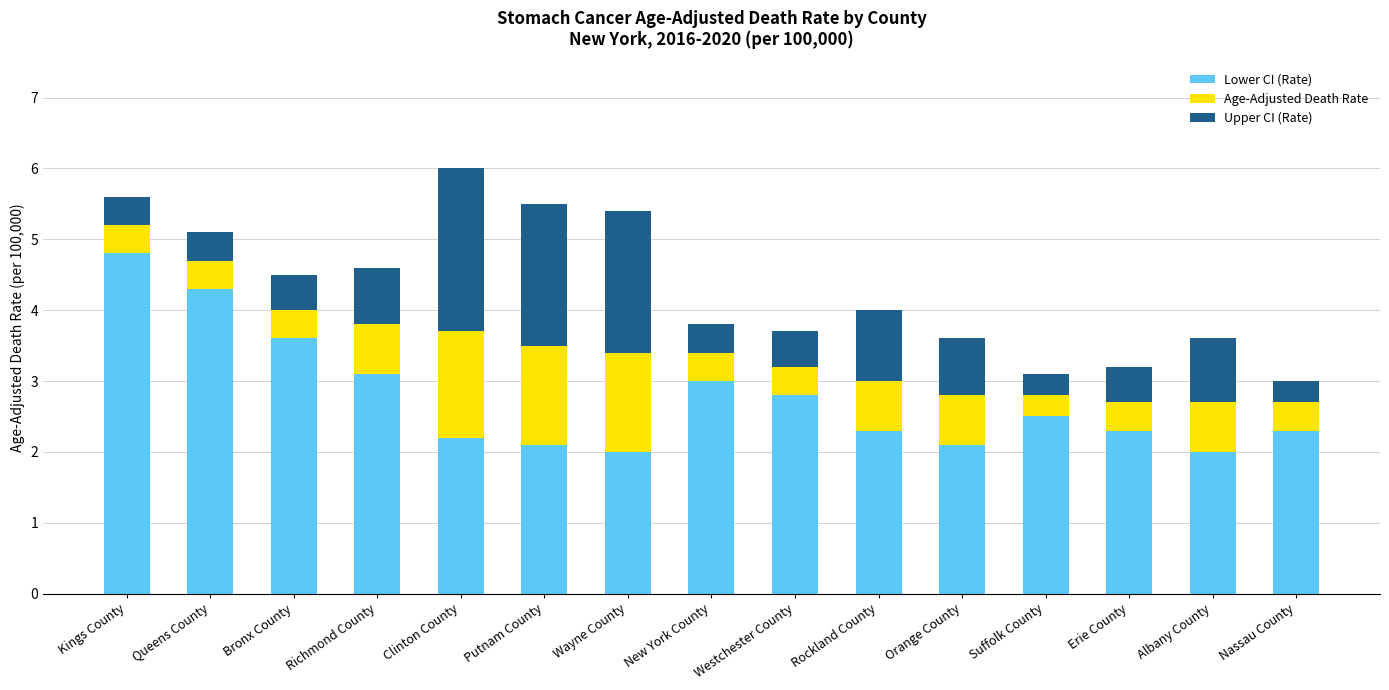

What is the minimum value for Lower CI (Rate)?

2.0